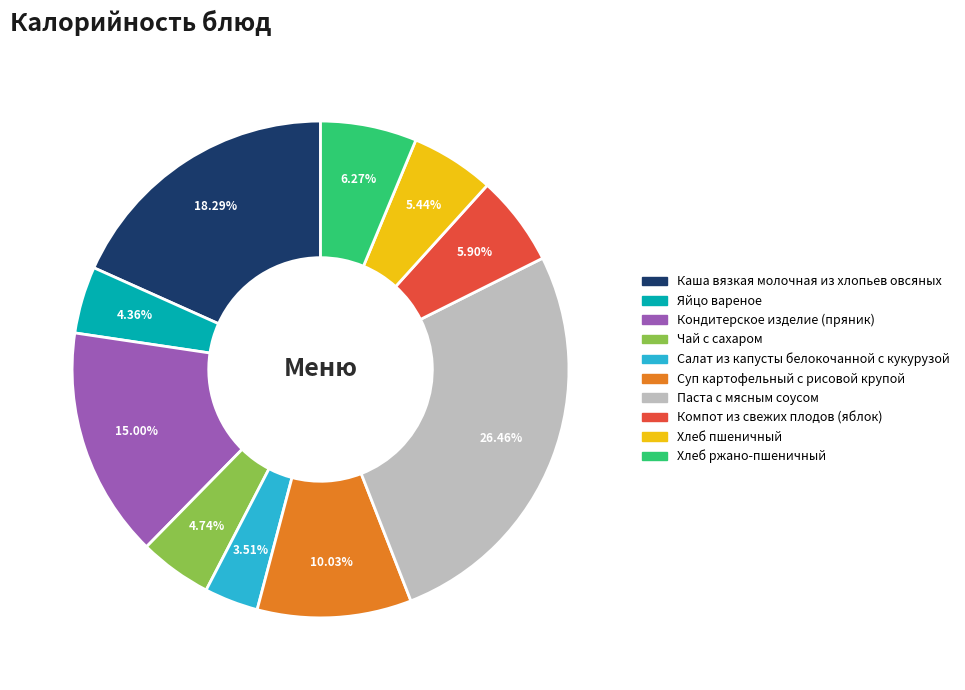

Combined, do Кондитерское изделие (пряник) and Хлеб ржано-пшеничный account for over 50%?

No